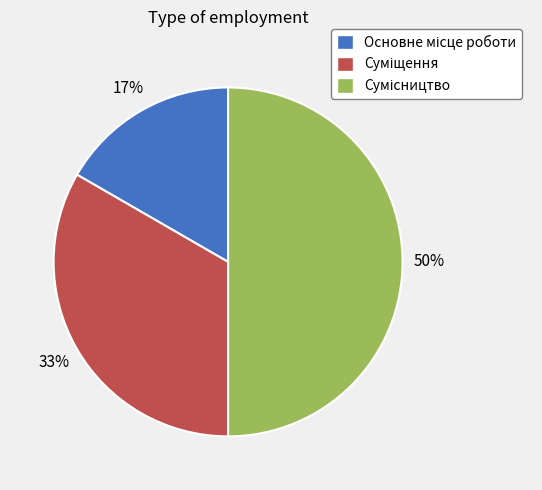

To the nearest percent, what is the average slice percentage?

33%